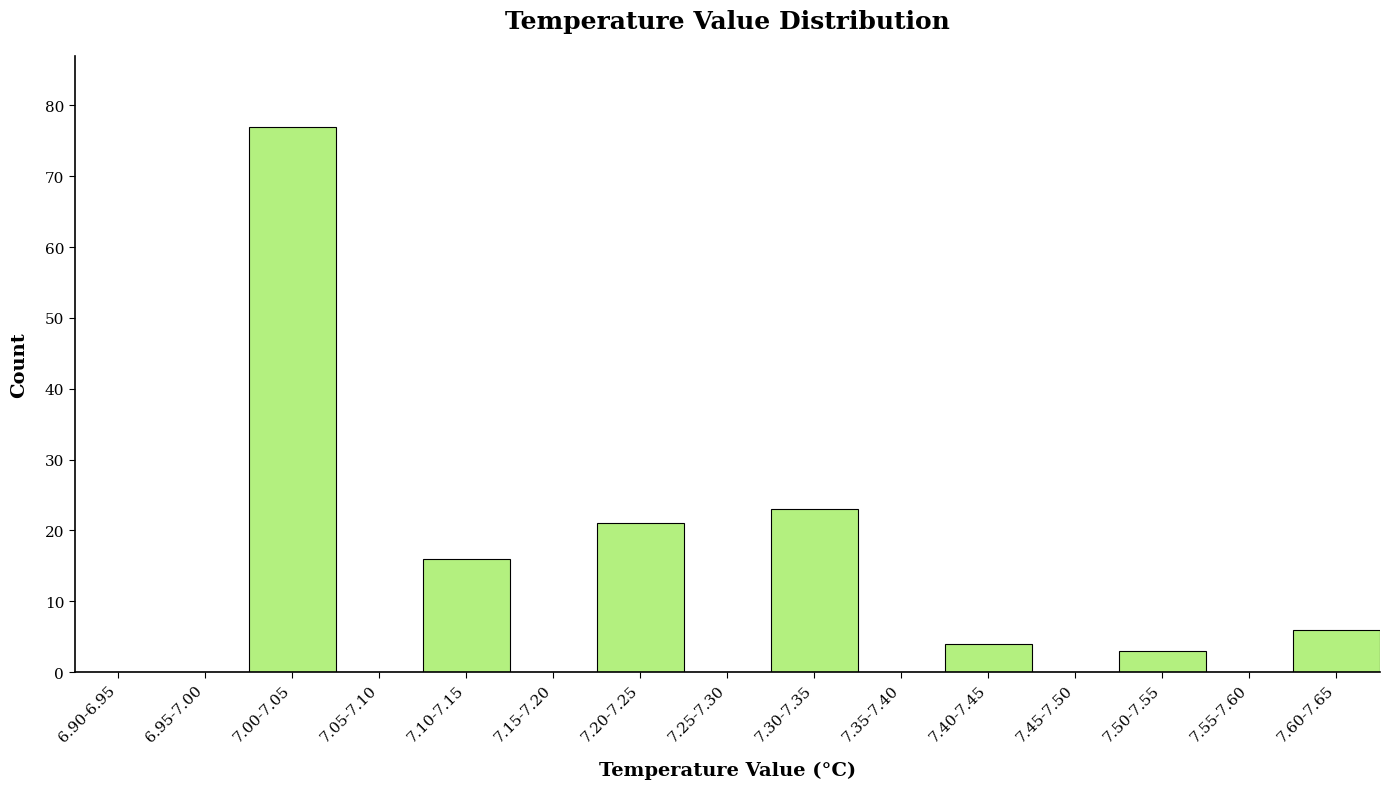

Reading left to right, list all the values displayed in this chart.

6.90-6.95=0	6.95-7.00=0	7.00-7.05=77	7.05-7.10=0	7.10-7.15=16	7.15-7.20=0	7.20-7.25=21	7.25-7.30=0	7.30-7.35=23	7.35-7.40=0	7.40-7.45=4	7.45-7.50=0	7.50-7.55=3	7.55-7.60=0	7.60-7.65=6